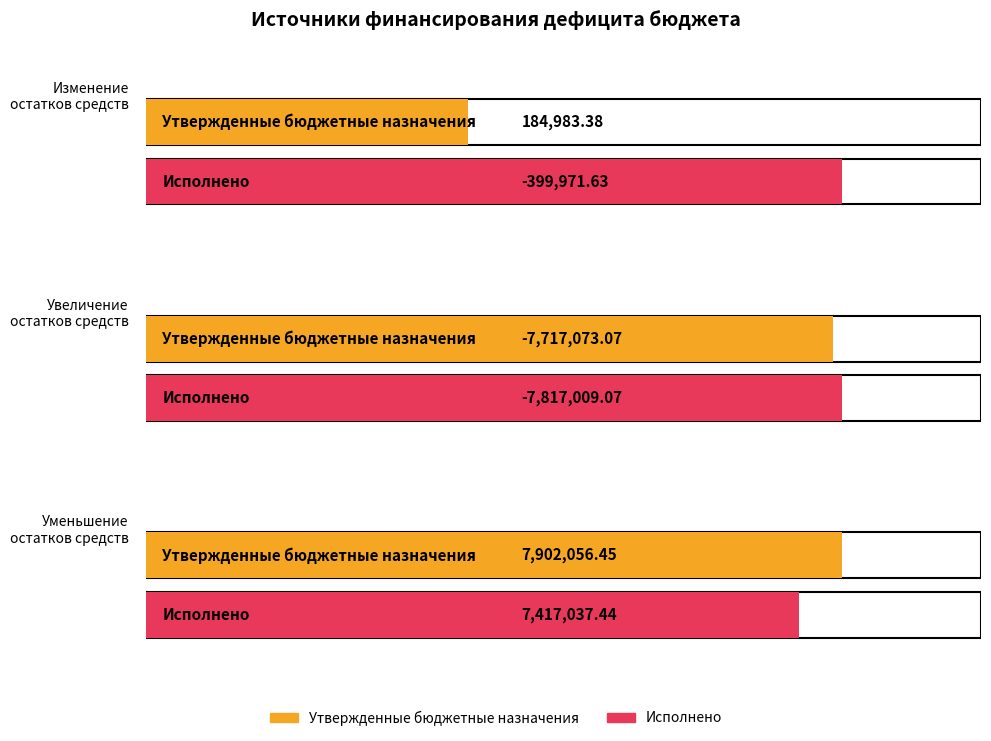

What is the difference between the maximum and minimum values in the Исполнено series?

15234046.5